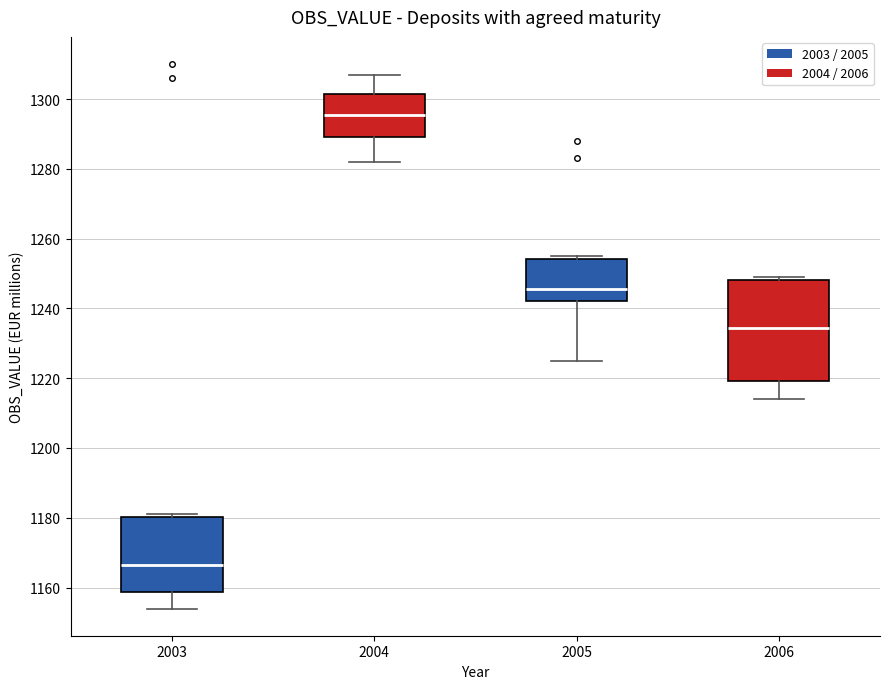

Reading left to right, transcribe this box plot: for each box, give where its median line is, the range the box spans, and where its two whiskers end, as read against the y-axis. The values are not printed on the chart, so give them approximately, as read against the axis.

2003: median 1166, box 1158 to 1180, whiskers 1154 to 1182
2004: median 1296, box 1290 to 1302, whiskers 1282 to 1308
2005: median 1246, box 1242 to 1254, whiskers 1226 to 1256
2006: median 1234, box 1220 to 1248, whiskers 1214 to 1250